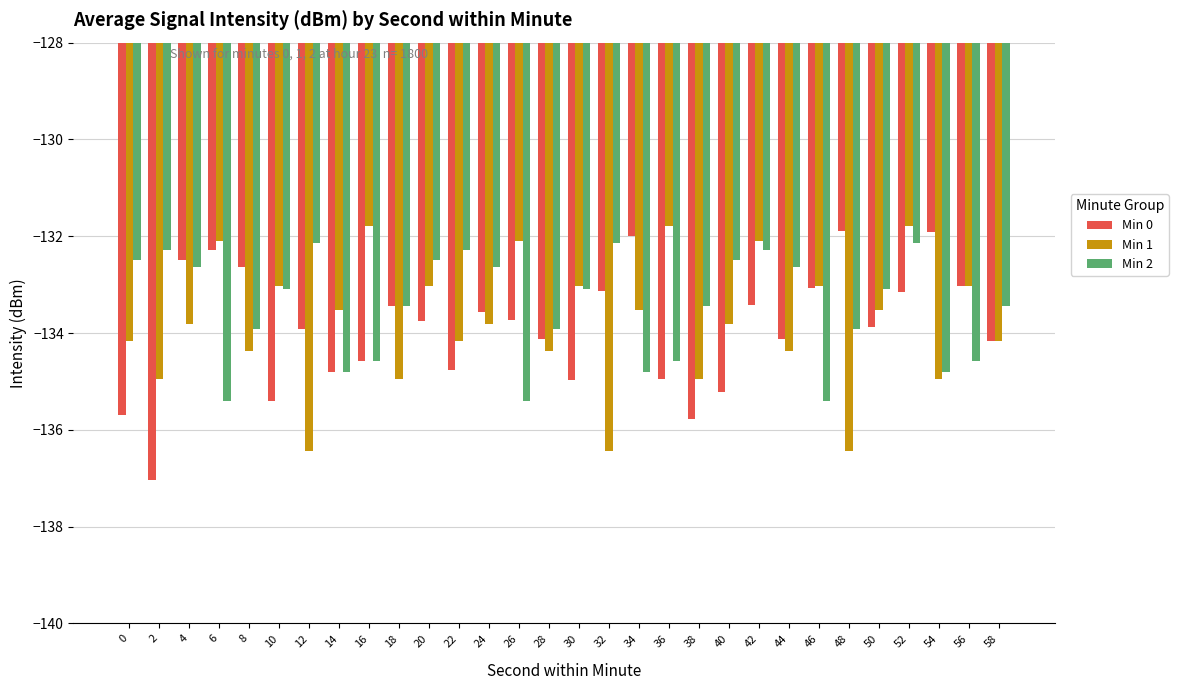

Which label corresponds to the smallest value in the chart?

2